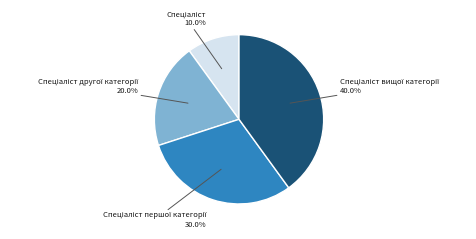

Does any single category account for the majority?

No